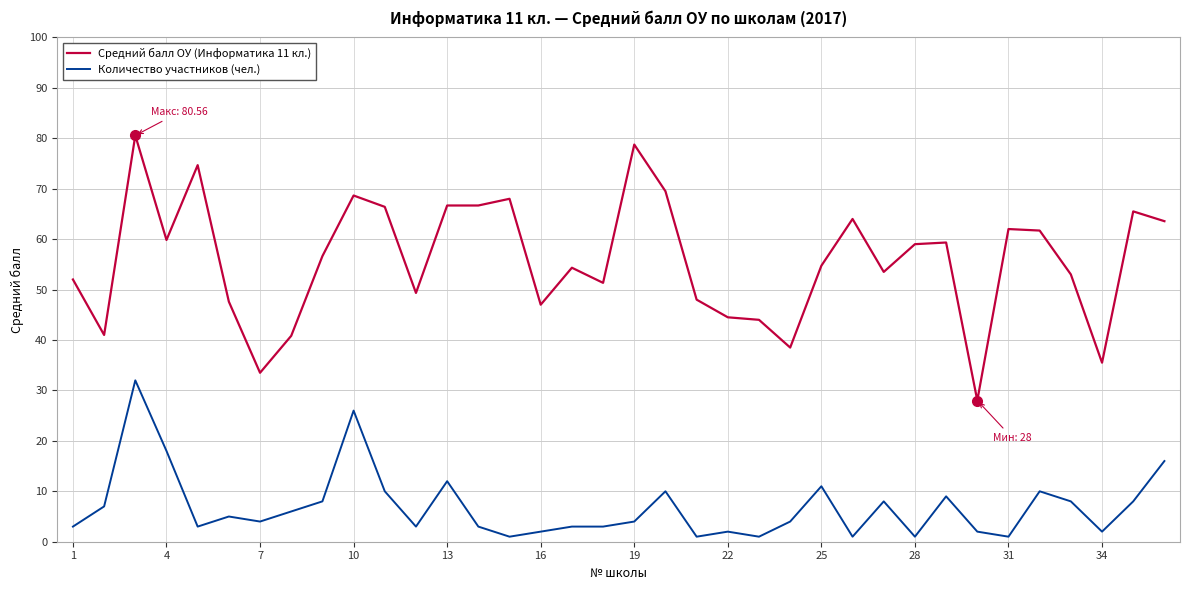

True or false: Количество участников (чел.) and Средний балл ОУ (Информатика 11 кл.) cross at least once.

False